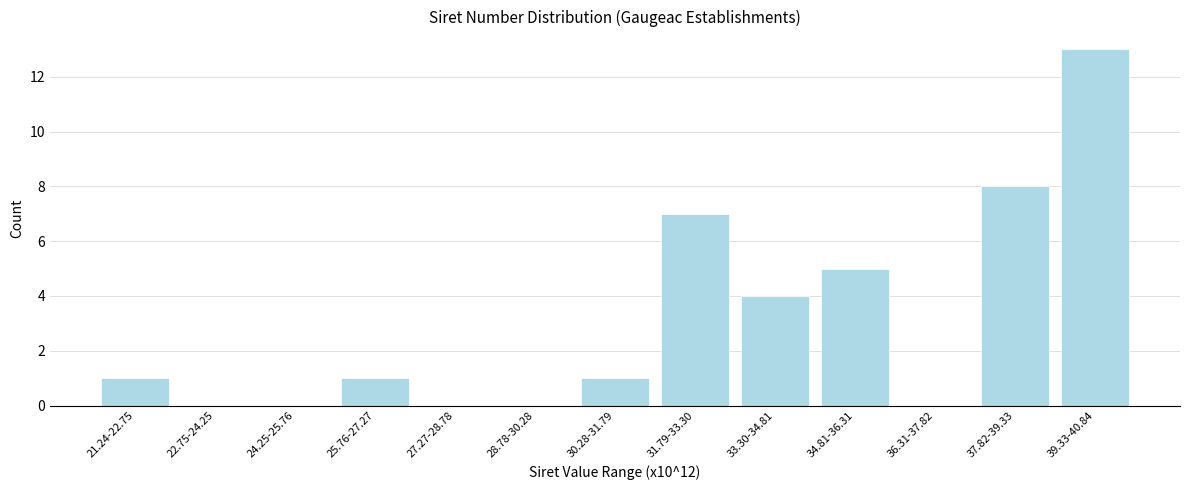

Reading left to right, extract all data points from this chart.

21.24-22.75=1	22.75-24.25=0	24.25-25.76=0	25.76-27.27=1	27.27-28.78=0	28.78-30.28=0	30.28-31.79=1	31.79-33.30=7	33.30-34.81=4	34.81-36.31=5	36.31-37.82=0	37.82-39.33=8	39.33-40.84=13